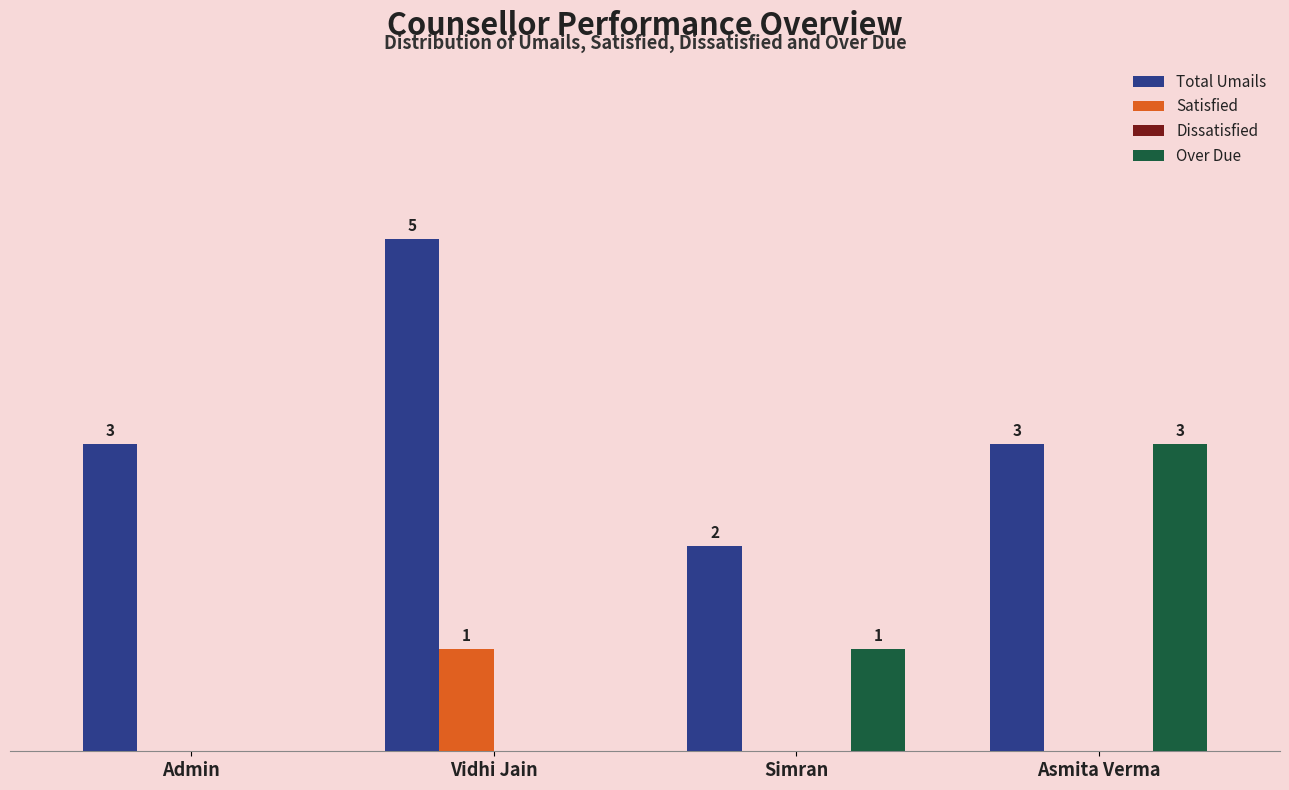

Which series has the largest total across all categories?

Total Umails